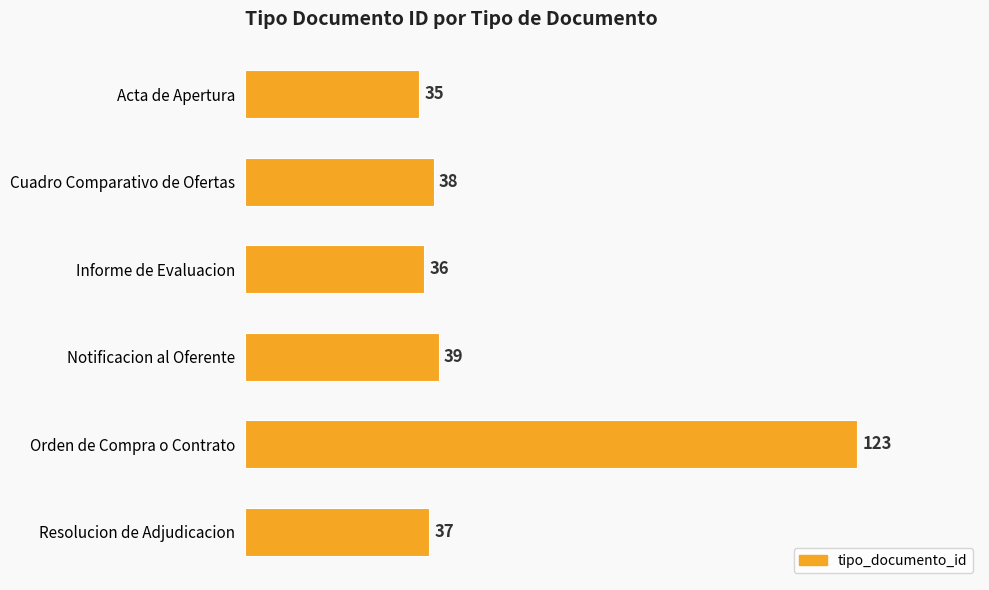

Where is the data nearest to the value 79?

Notificacion al Oferente